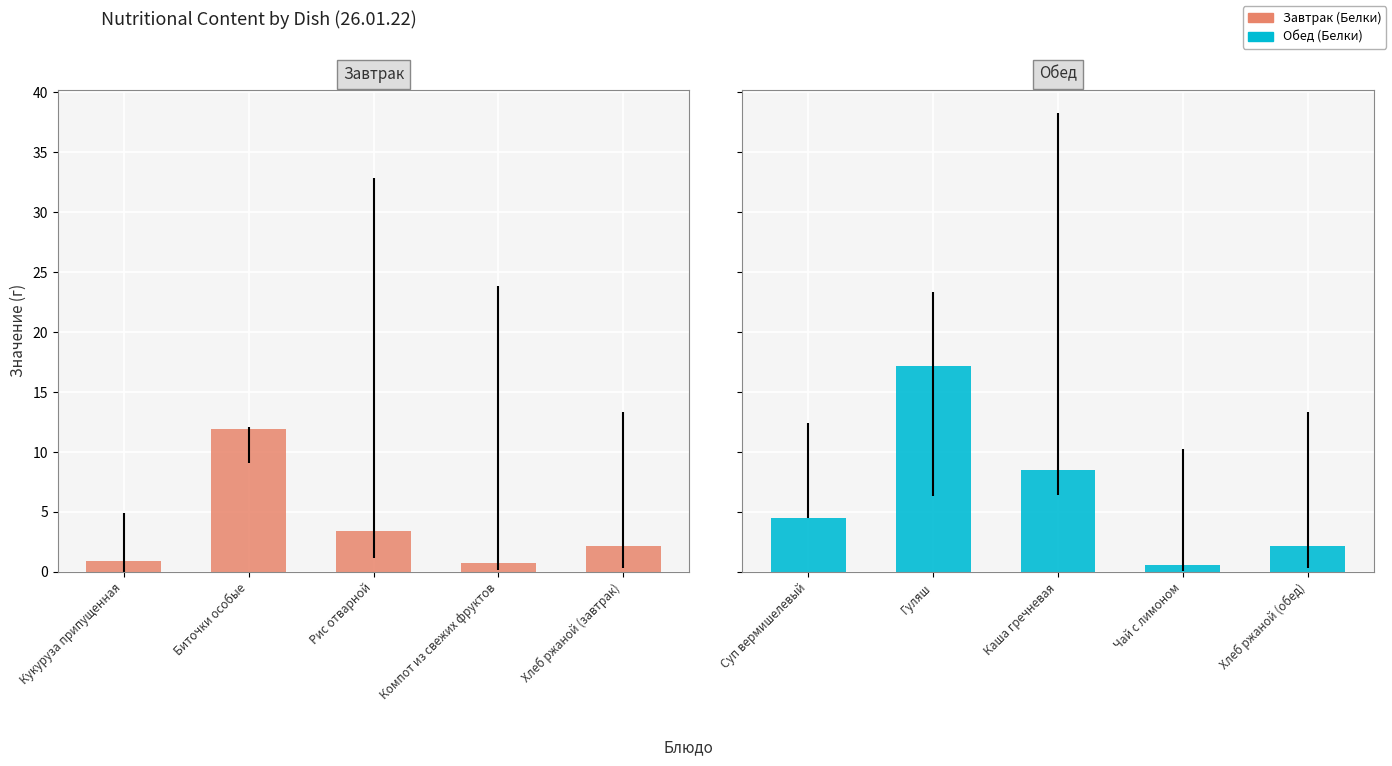

List the series in order of their peak value, highest first.

Белки (обед), Белки (завтрак)